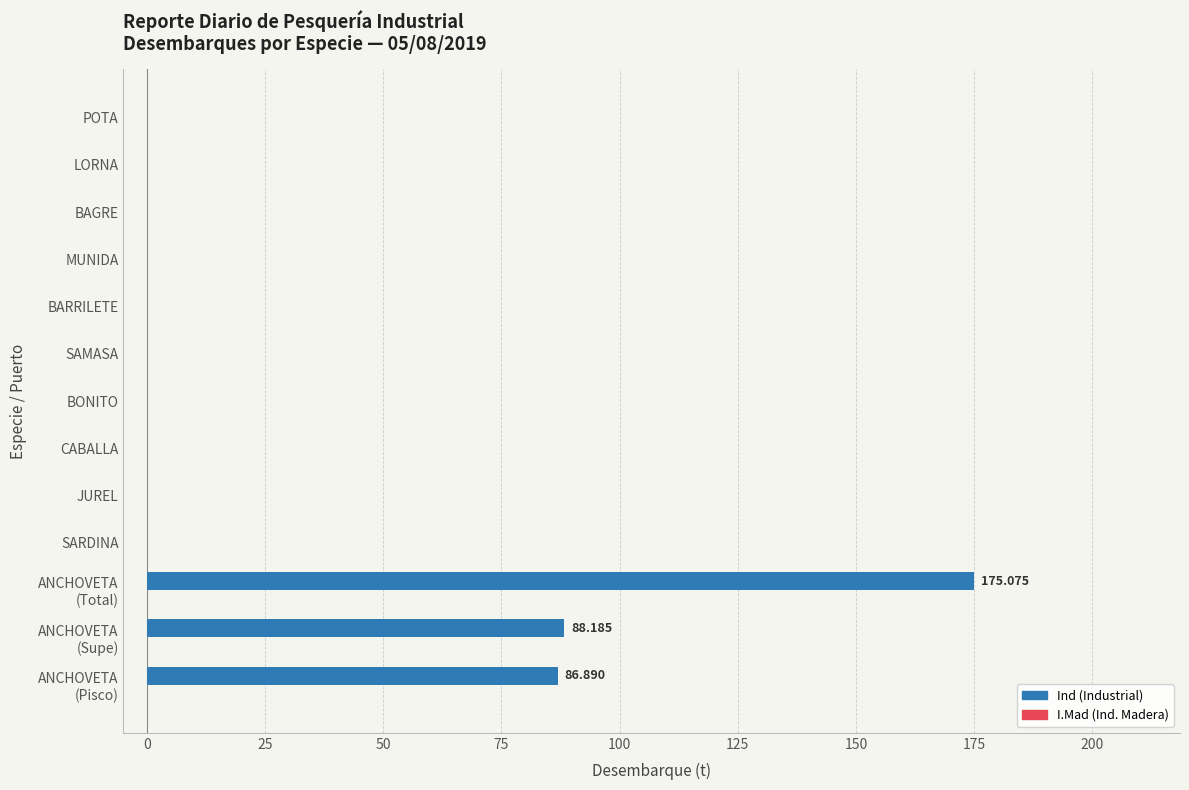

Count the number of data series in this chart.

1